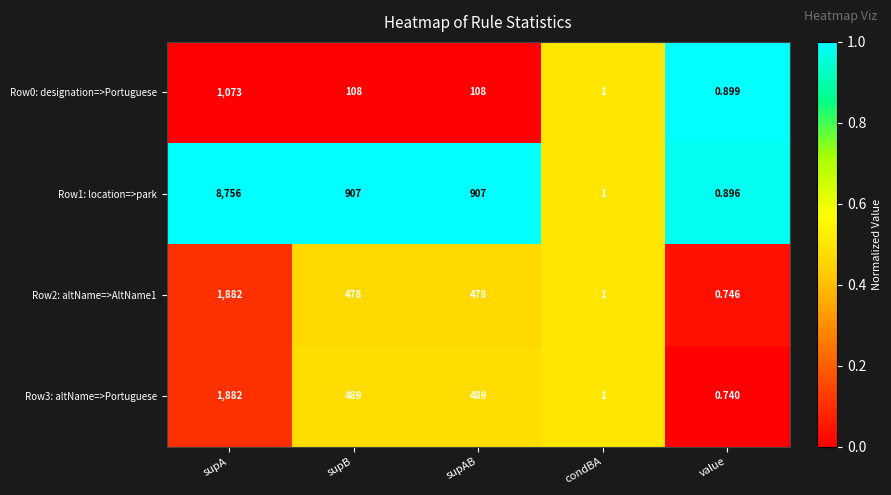

Which category has the highest value in the Row0: designation=>Portuguese series?

supA